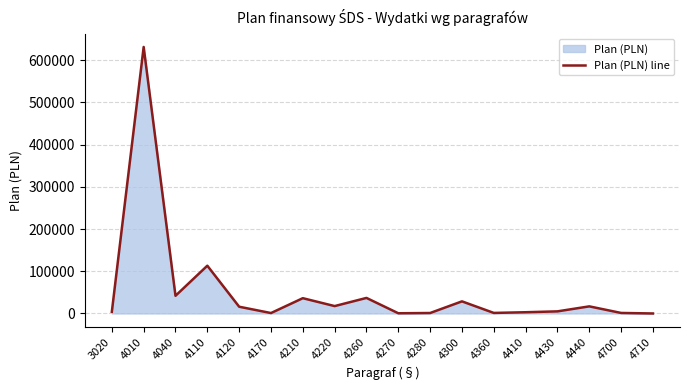

How many categories are shown in the chart?

18